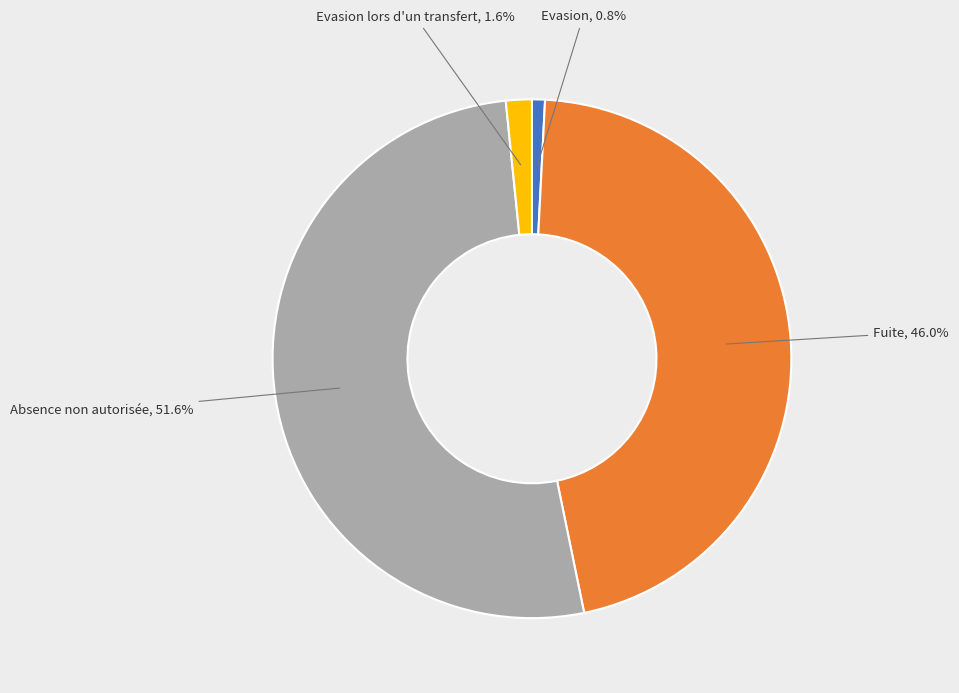

Combined, do Fuite and Absence non autorisée account for over 50%?

Yes